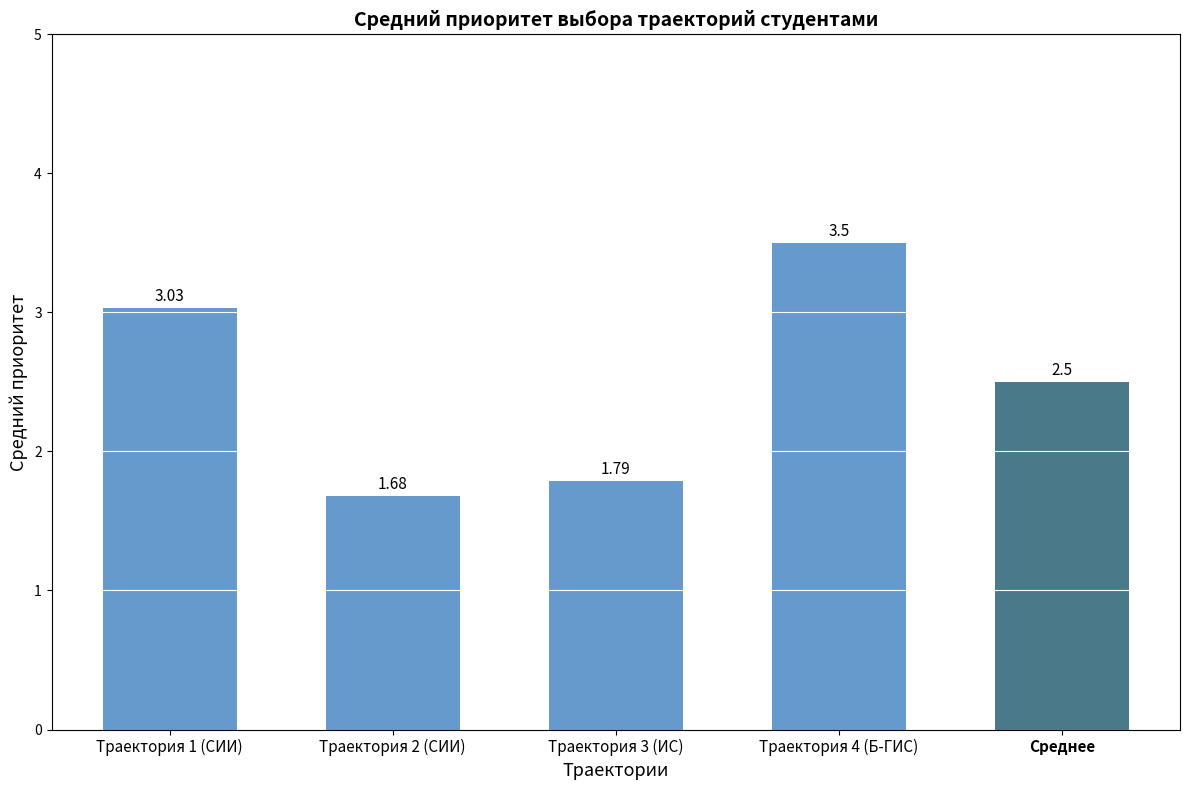

What is the label of the 5th bar from the left?

Среднее